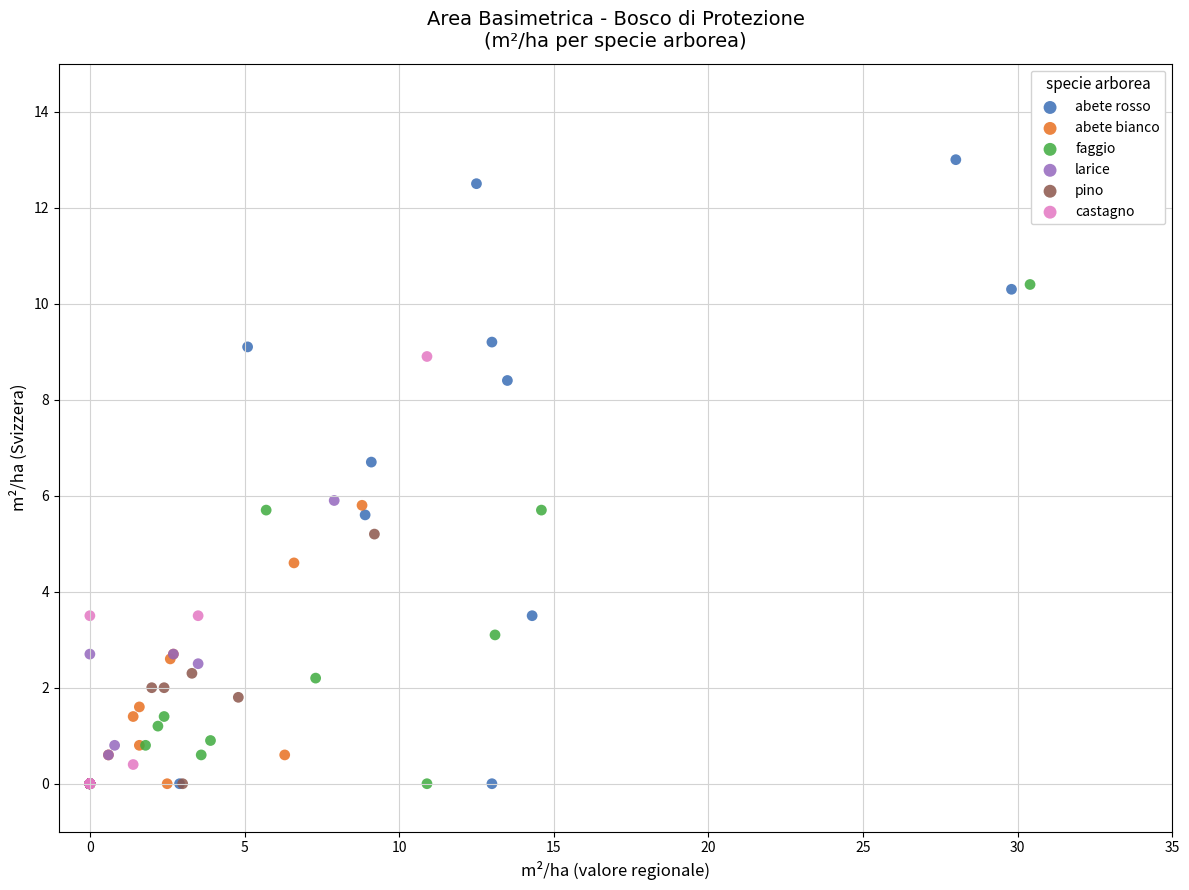

Which series has the widest spread of Y values?

abete rosso